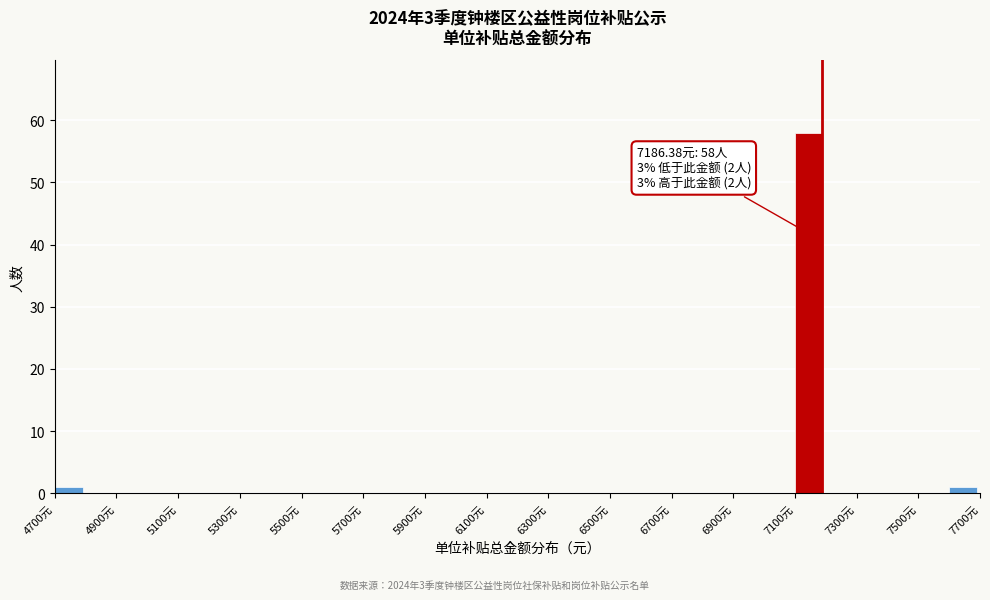

Which range on the x-axis has the tallest bar?

7100 to 7200